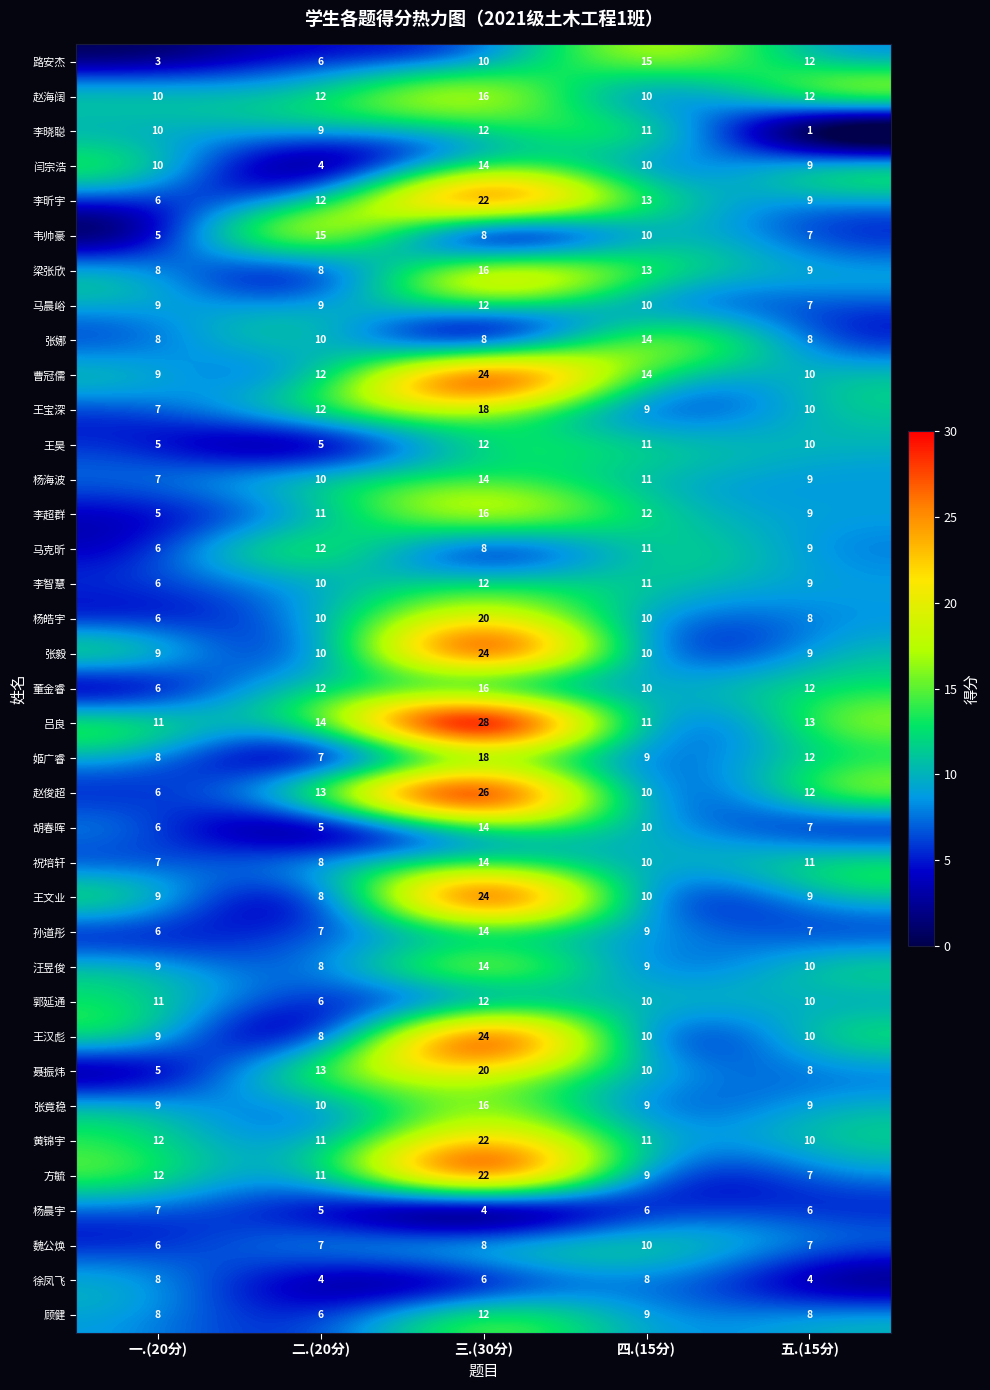

Which category has the highest value across all series?

三.(30分)